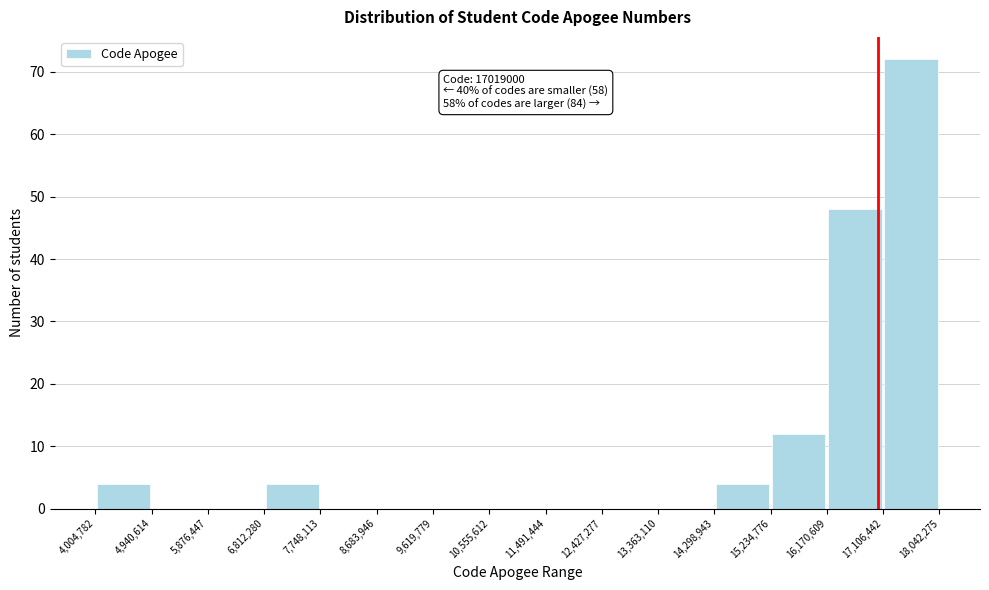

Over which range of the x-axis is the bar tallest?

17,106,442 to 18,042,275